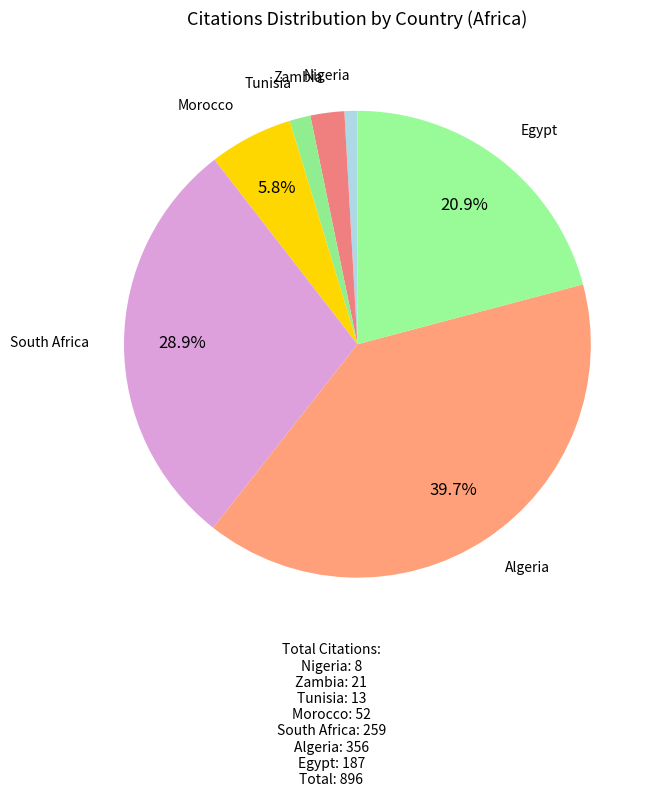

Which slice is the largest?

Algeria